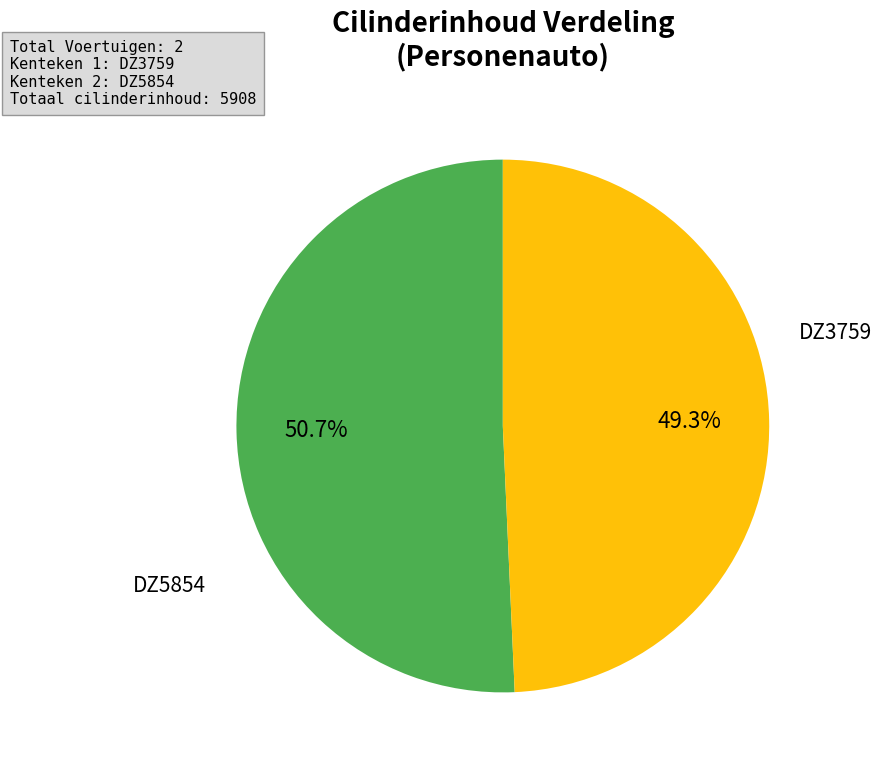

Is there a majority slice in this chart?

Yes